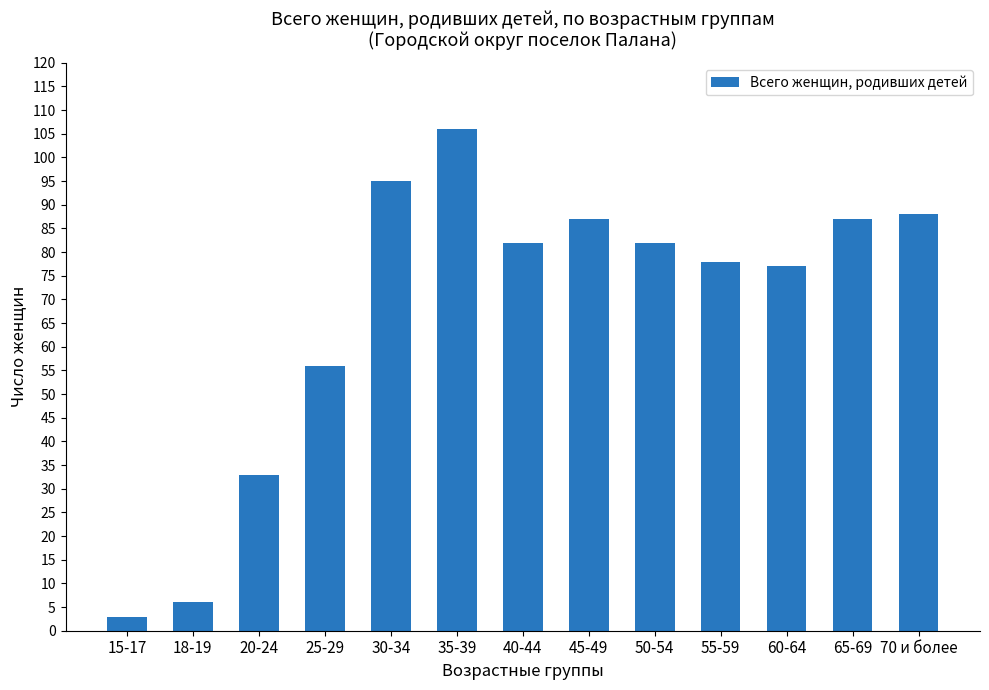

What is the approximate value at 18-19, to the nearest 10?

10